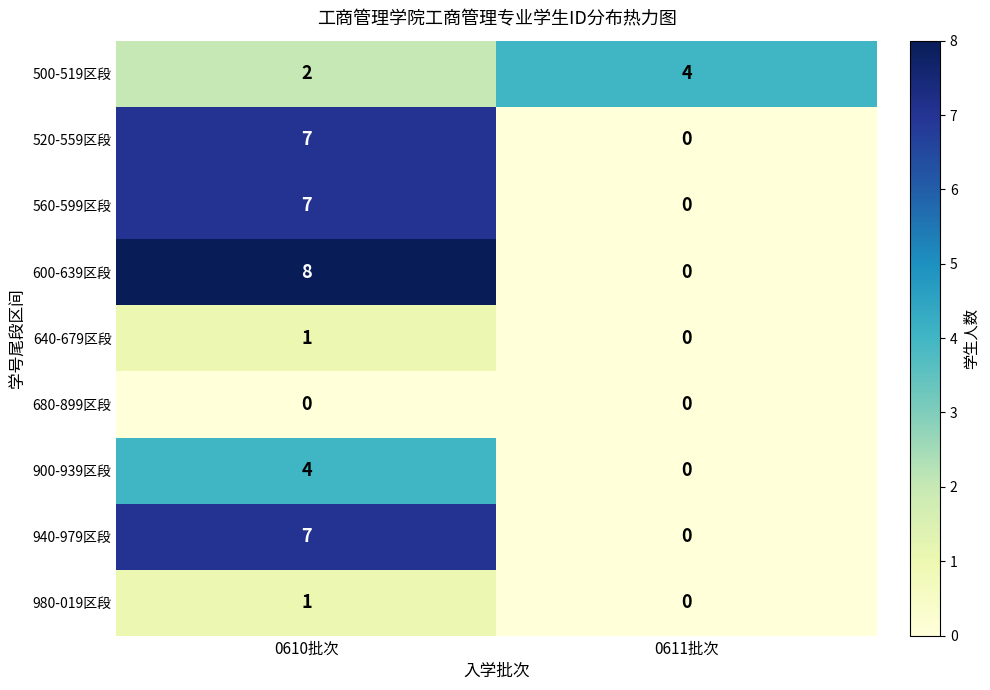

Which series changed the most between 0610批次 and 0611批次?

600-639区段